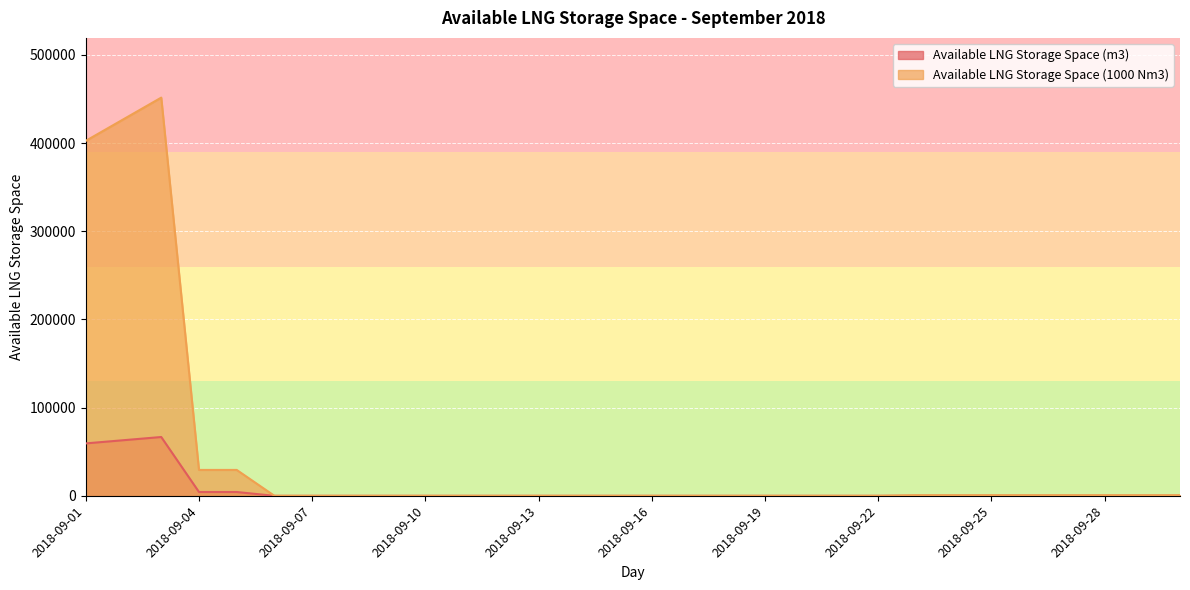

At how many categories does at least one series exceed 451402?

1